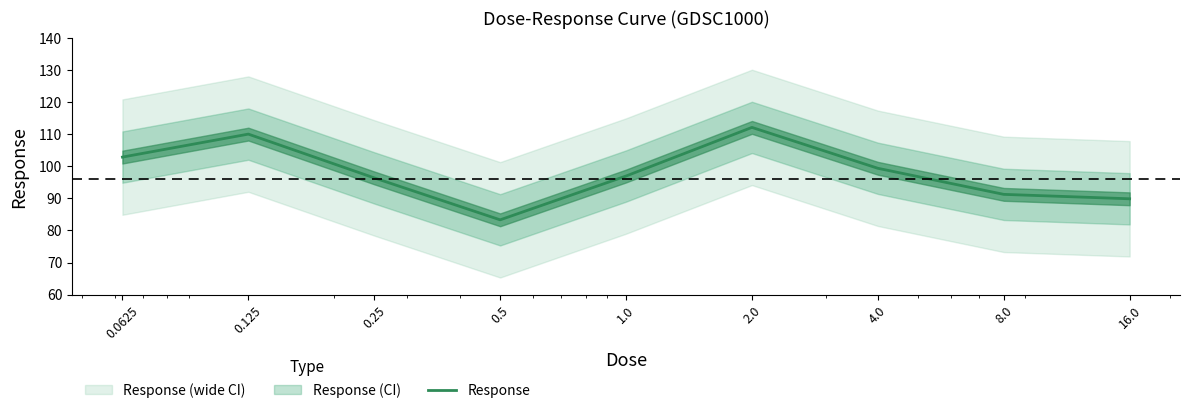

What is the smallest value displayed?

83.3